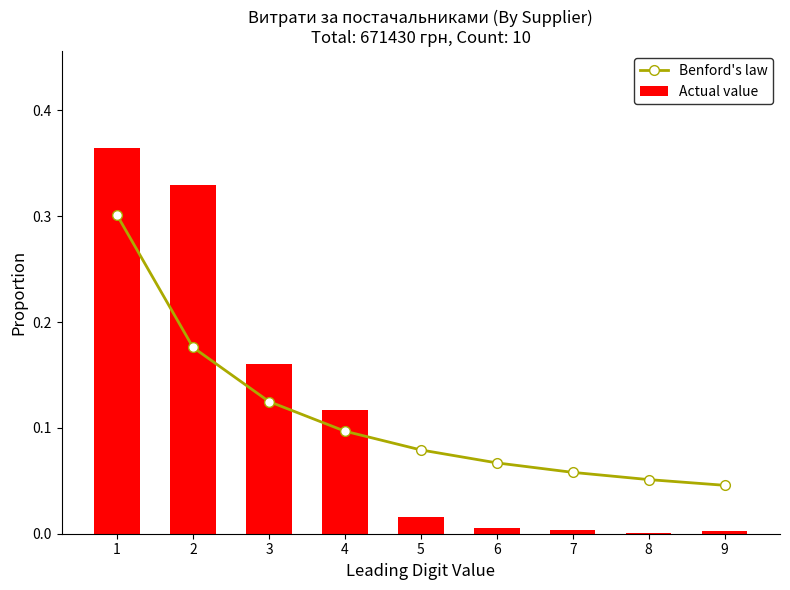

Reading left to right, transcribe all the data shown in this chart.

Benford's law: 1=0.3	2=0.2	3=0.1	4=0.1	5=0.1	6=0.1	7=0.1	8=0.1	9=0.0
Actual value: 1=0.4	2=0.3	3=0.2	4=0.1	5=0.0	6=0.0	7=0.0	8=0.0	9=0.0